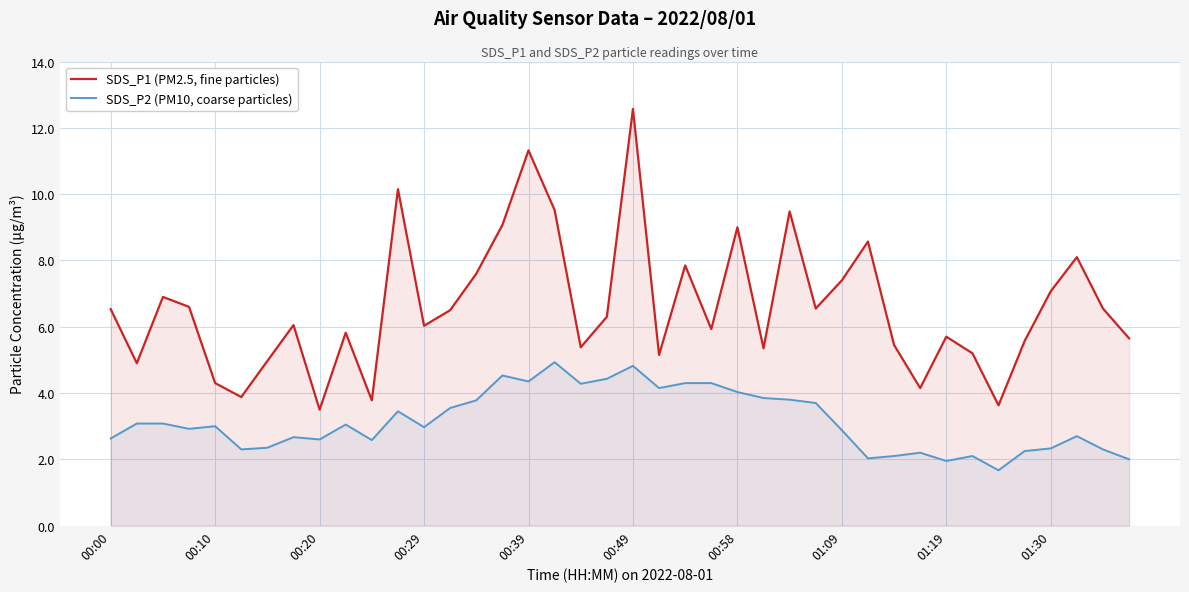

List the series in order of their overall mean, lowest first.

SDS_P2 (PM10, coarse particles), SDS_P1 (PM2.5, fine particles)